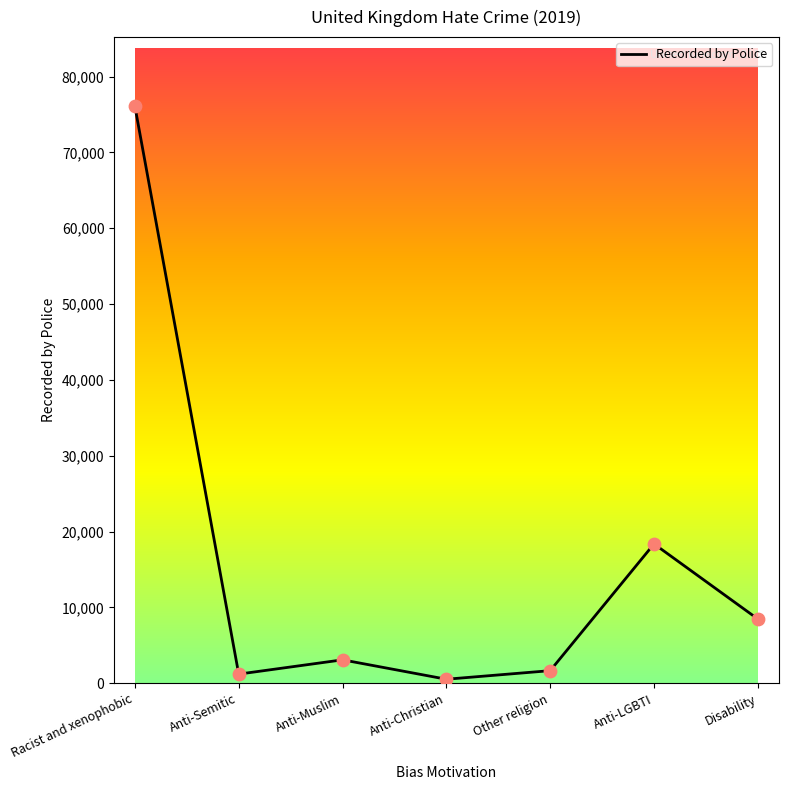

Between Anti-Christian and Anti-Muslim, which is larger?

Anti-Muslim